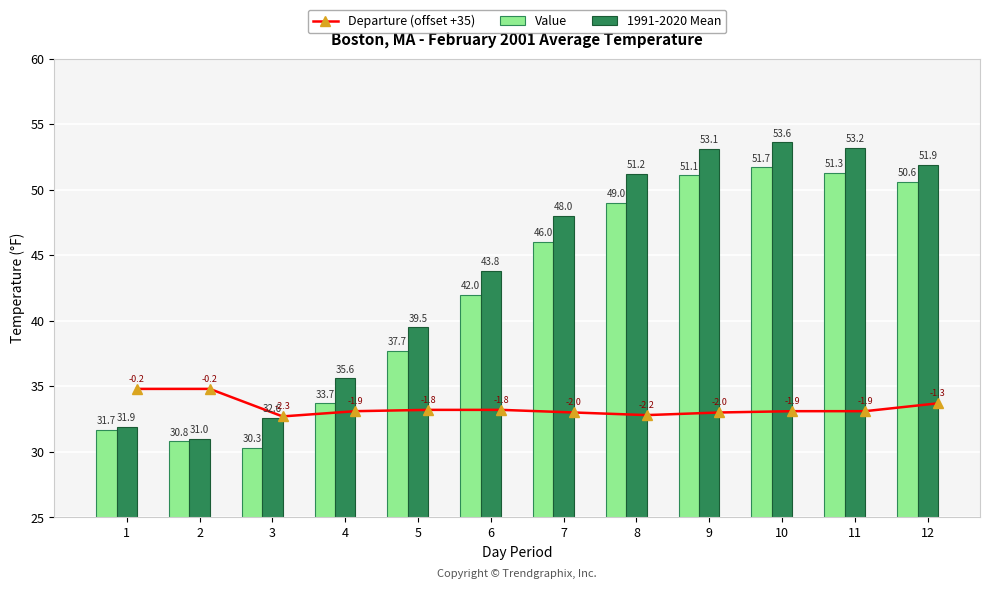

True or false: 1991-2020 Mean has a value of 31.0 at 2.

True